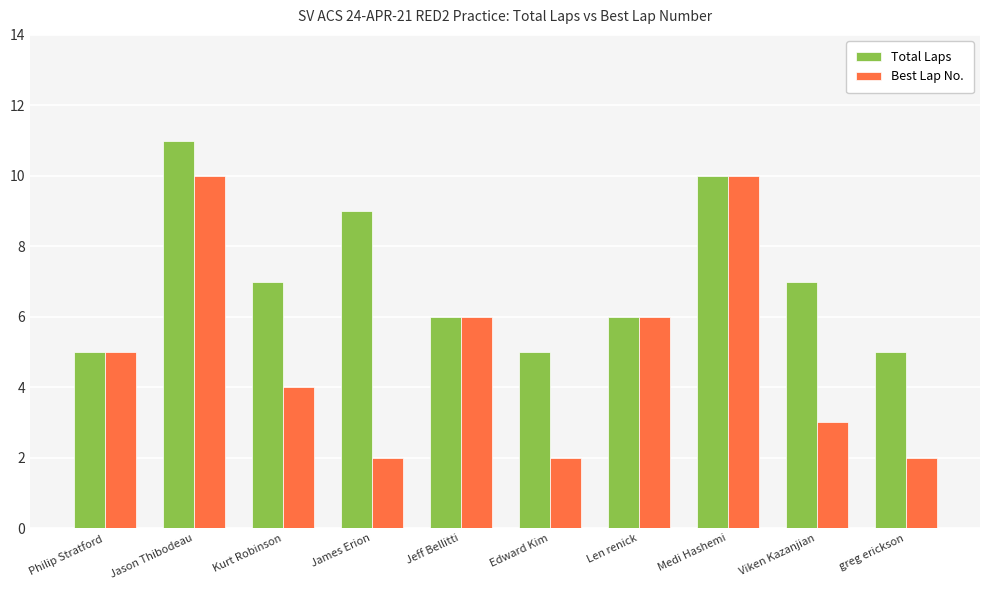

Rank the series by their maximum value, from lowest to highest.

Best Lap No., Total Laps